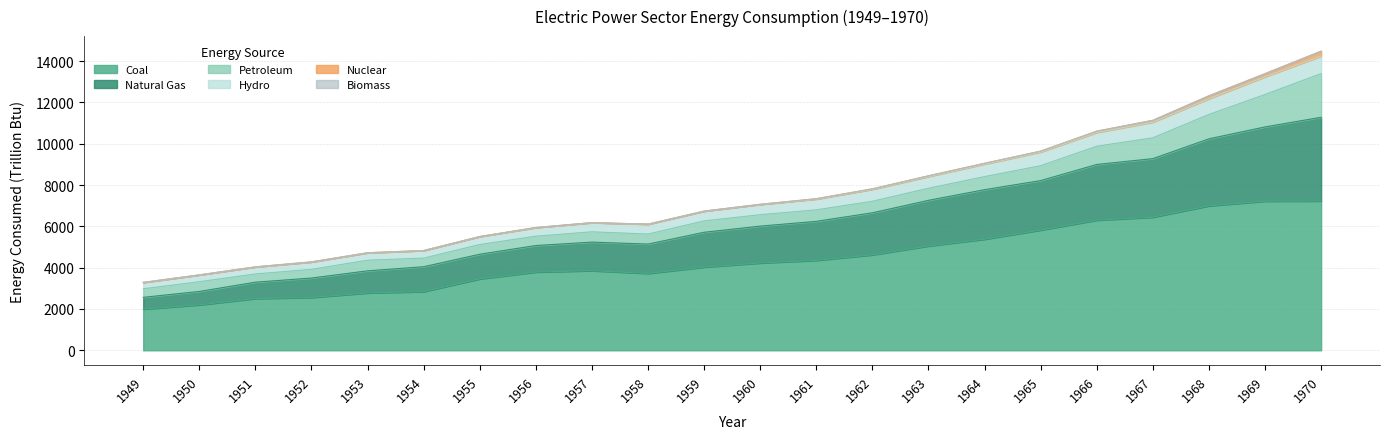

What is the lowest value of the Coal series?

1995.1